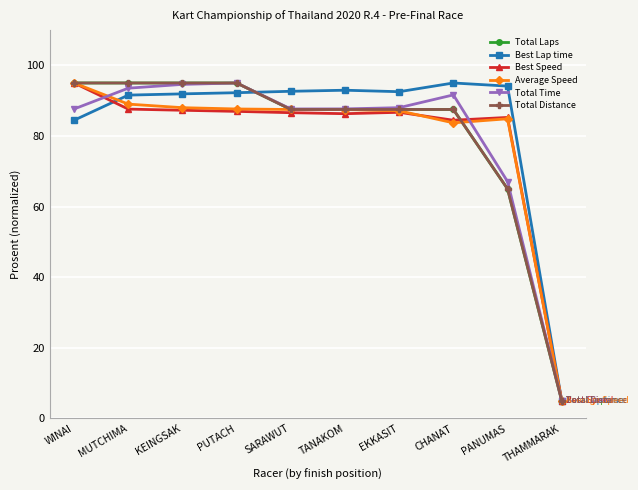

After their last crossing, which series has the higher values: Best Lap time or Best Speed?

Best Lap time